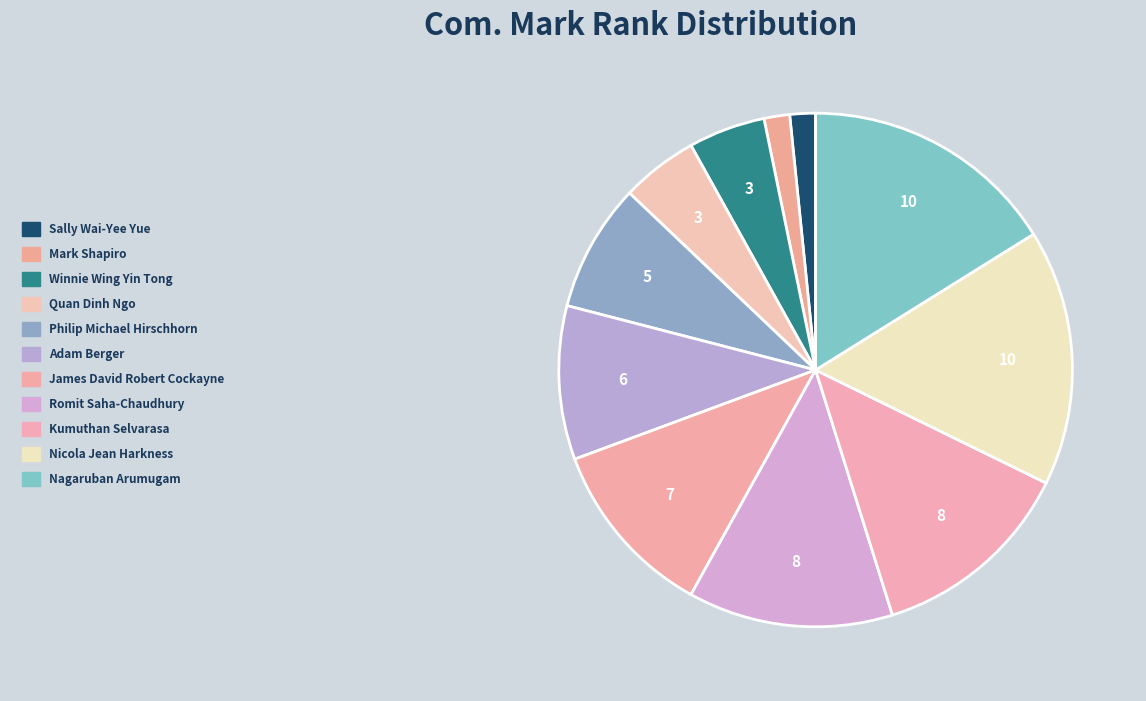

Is Winnie Wing Yin Tong the majority of the pie?

No